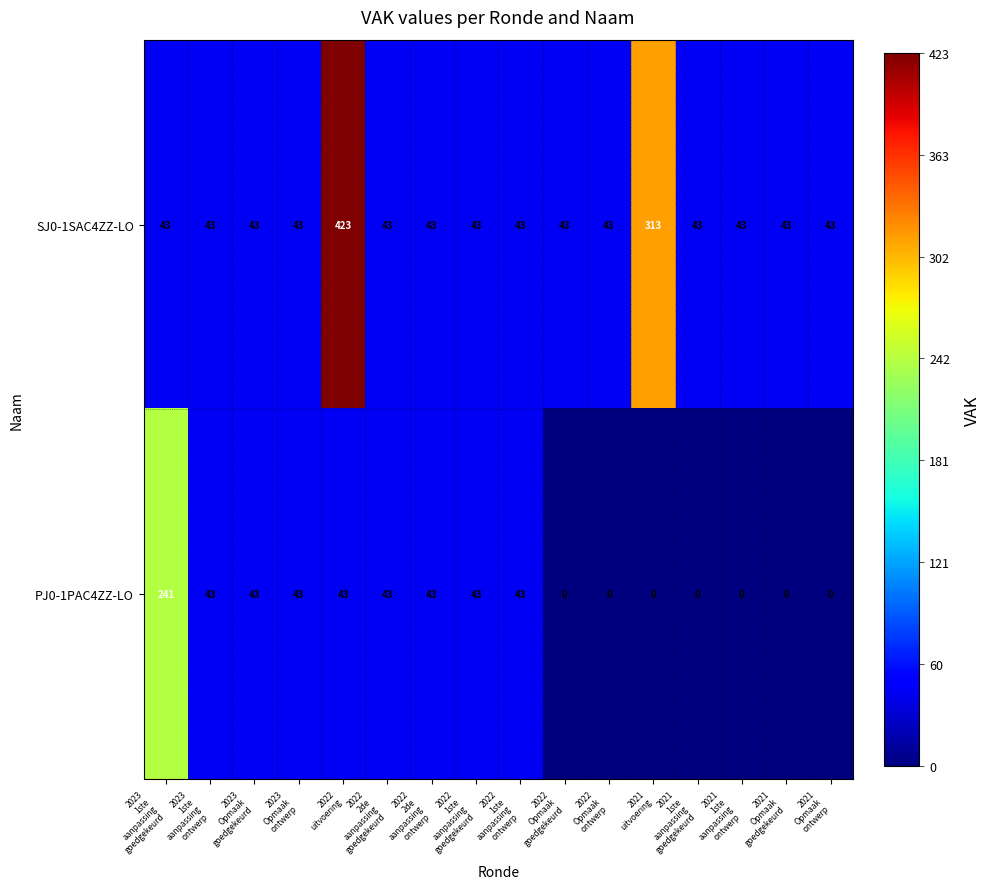

Which series has the largest range (max minus min)?

SJ0-1SAC4ZZ-LO